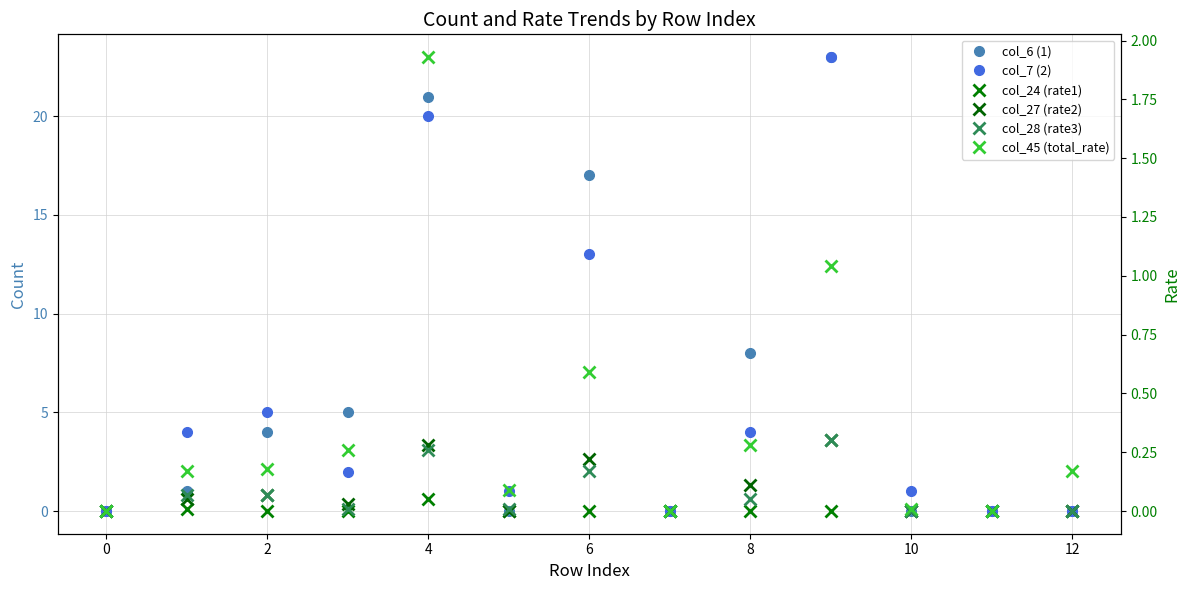

What are all the series names shown in the legend?

col_6 (1), col_7 (2), col_24 (rate1), col_27 (rate2), col_28 (rate3), col_45 (total_rate)